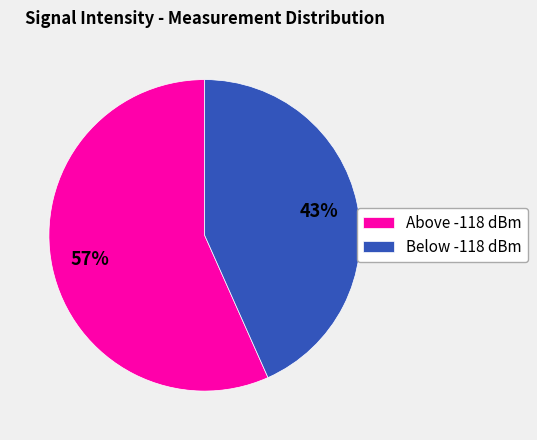

Rank the categories by value from lowest to highest.

Below -118 dBm, Above -118 dBm